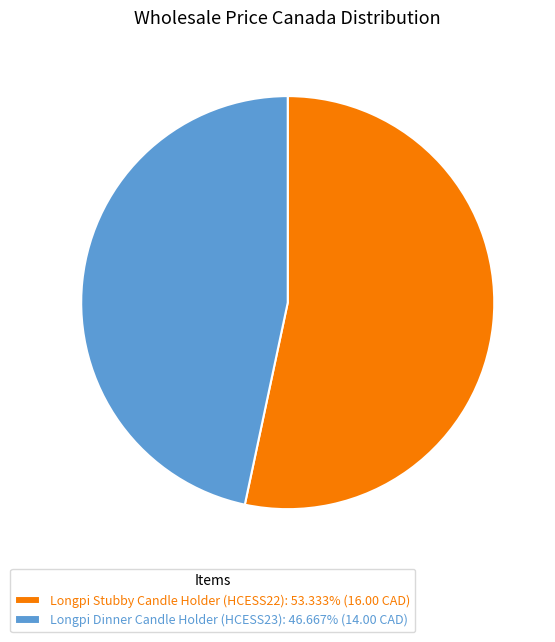

Is the sum of Longpi Dinner Candle Holder (HCESS23): 46.667% (14.00 CAD) and Longpi Stubby Candle Holder (HCESS22): 53.333% (16.00 CAD) greater than half?

Yes